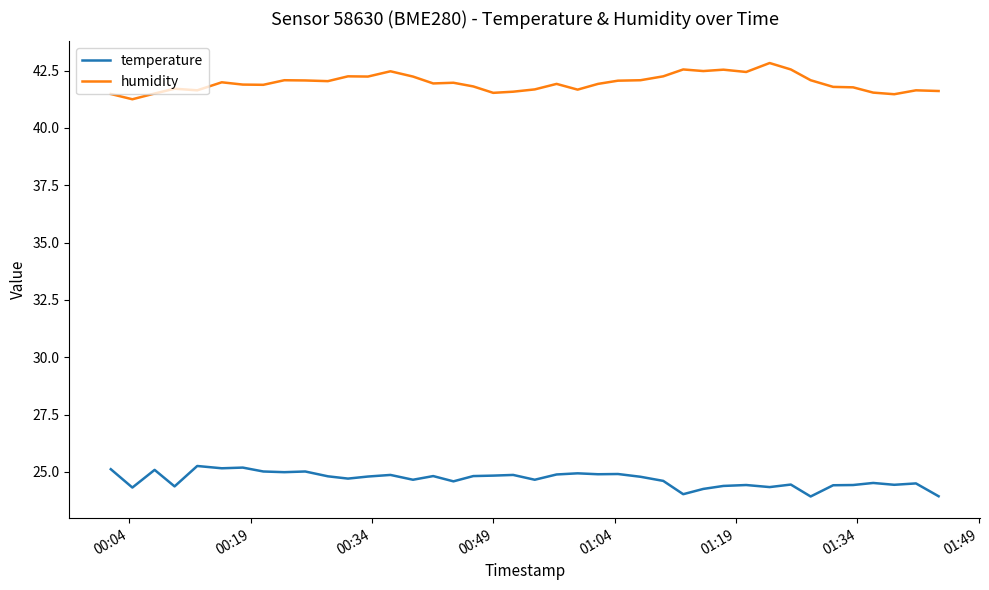

Which series has the largest total across all categories?

humidity